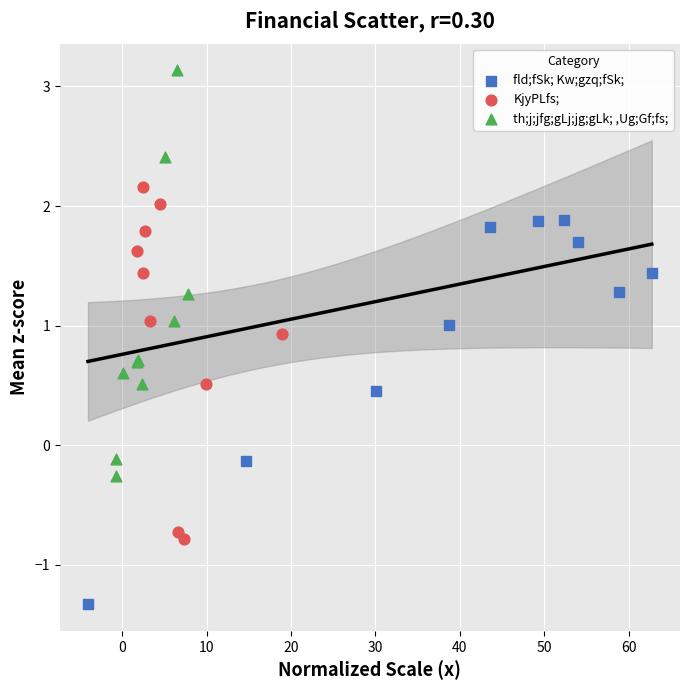

Which series contains the highest Y value?

th;j;jfg;gLj;jg;gLk; ,Ug;Gf;fs;